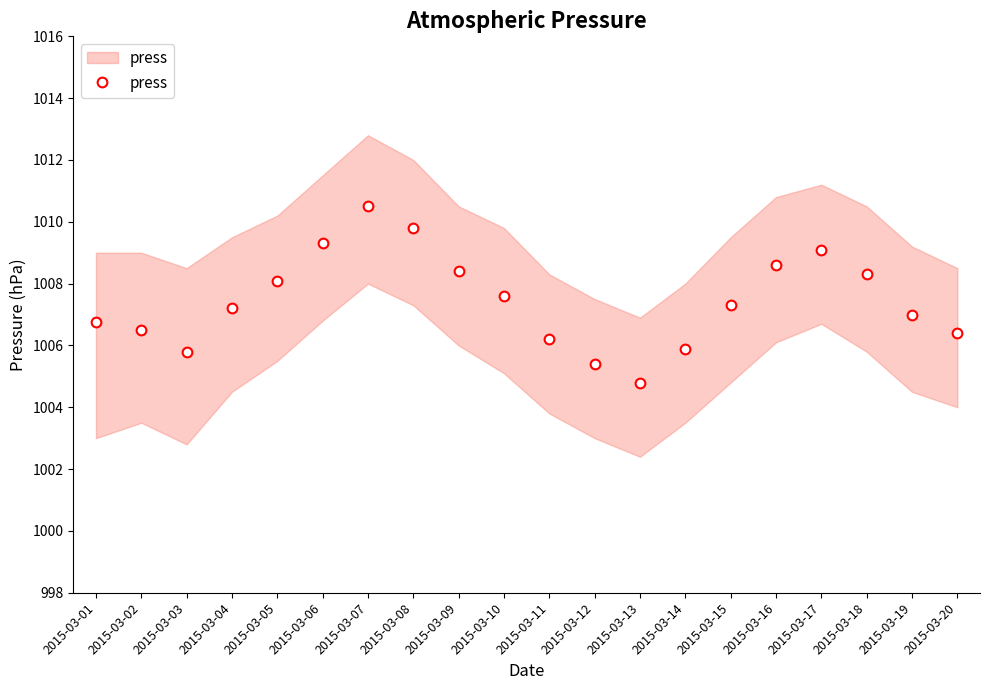

What is the value of the 15th point from the left?

1007.3